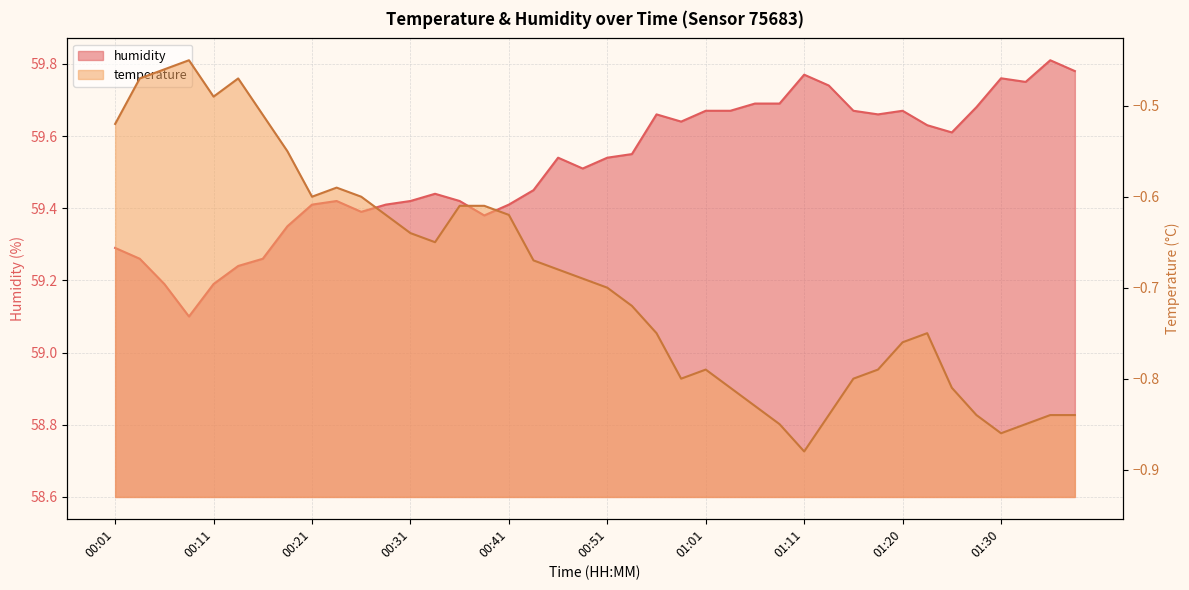

Between 00:31 and 01:01, which series saw the biggest shift?

humidity